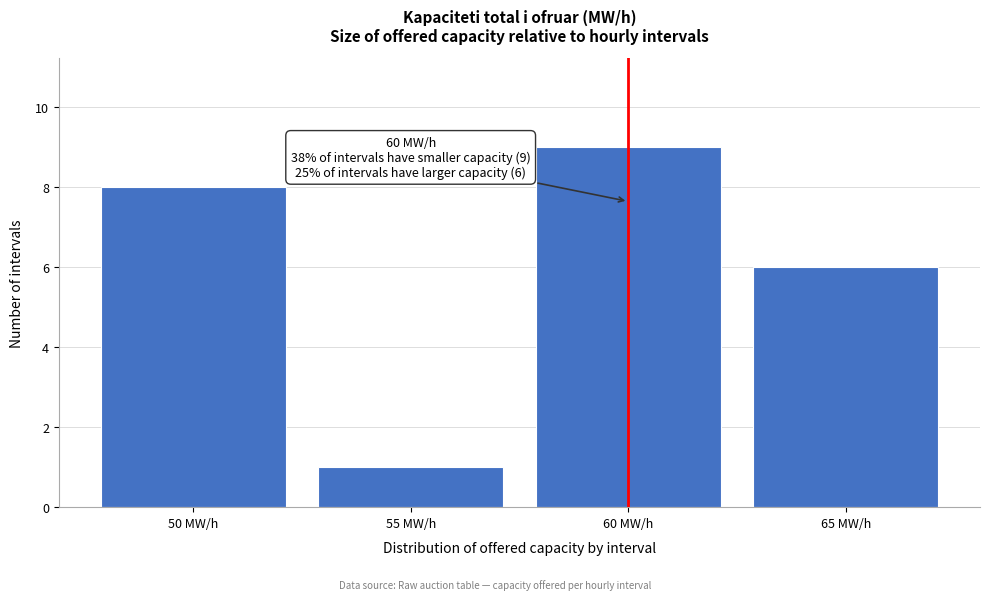

Reading left to right, transcribe all the data shown in this chart.

50 MW/h=8	55 MW/h=1	60 MW/h=9	65 MW/h=6